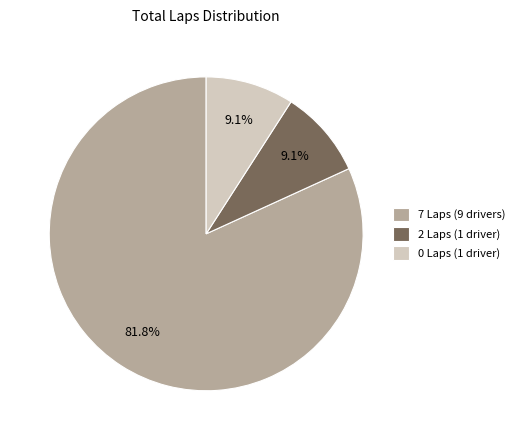

How many slices are in this pie chart?

3